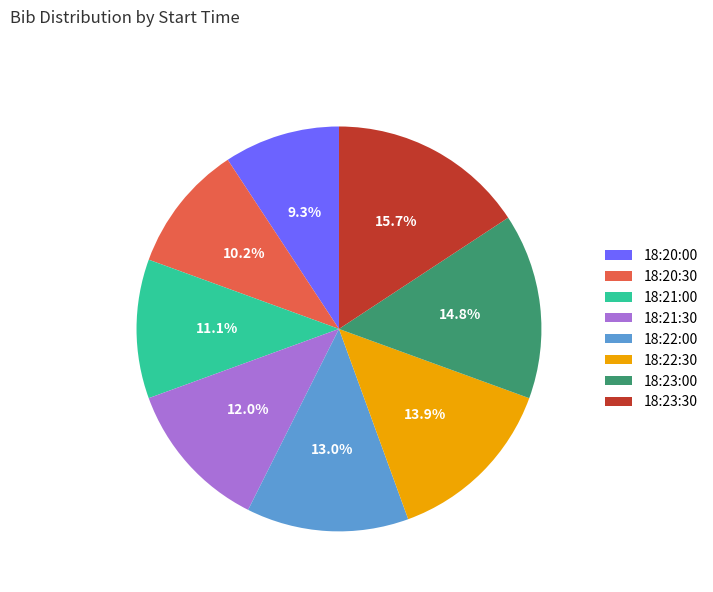

Combined, what portion of the pie is 18:21:30 and 18:20:30?

22.2%